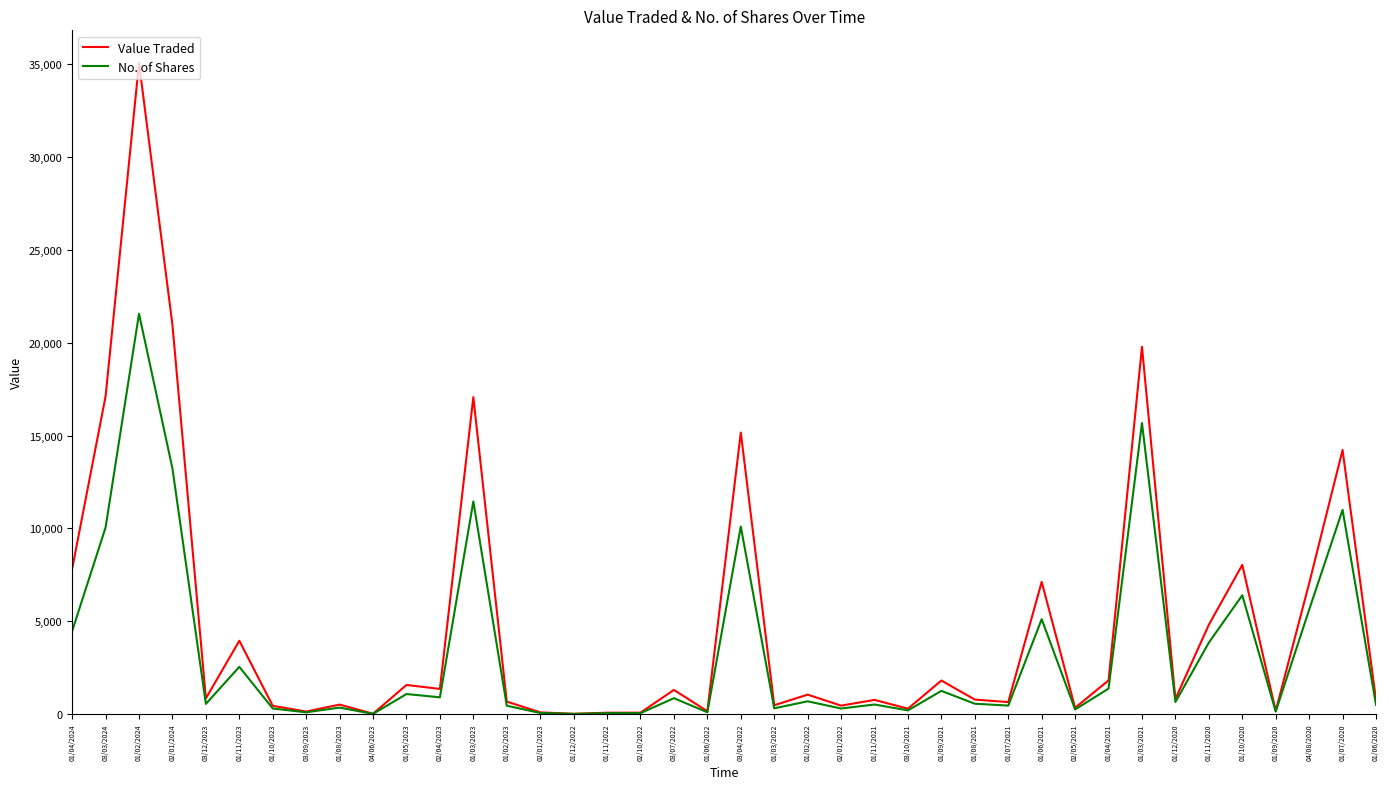

Rank the series by their average value, from lowest to highest.

No. of Shares, Value Traded